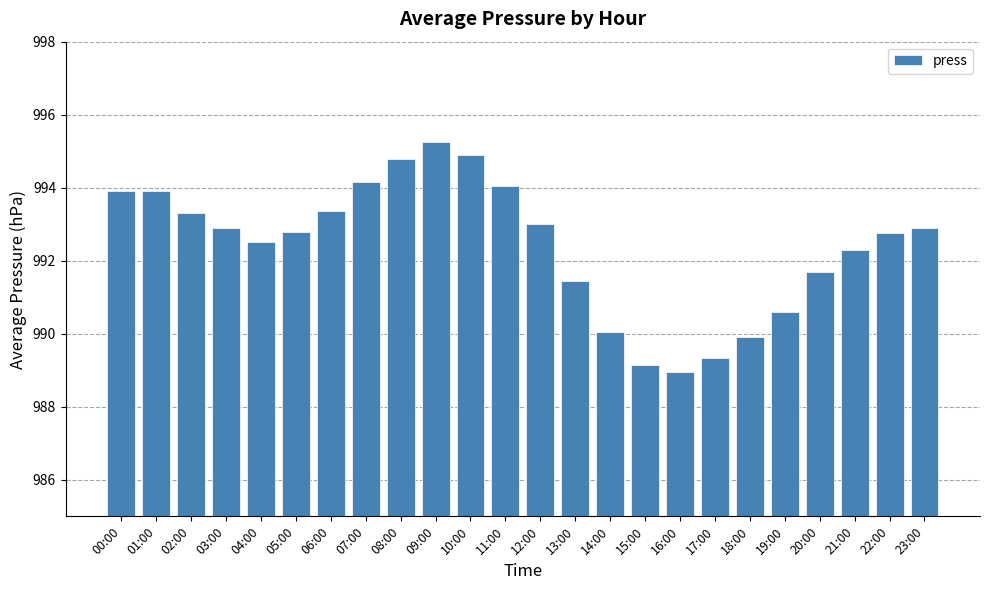

What is the change in value from 03:00 to 20:00?

-1.2